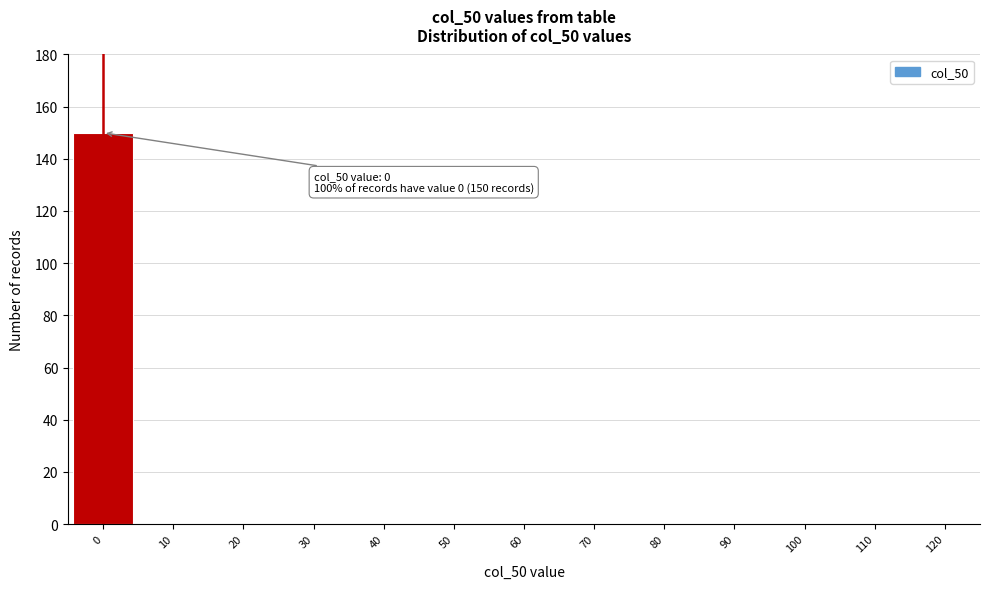

Over which range of the x-axis is the bar tallest?

-5 to 5